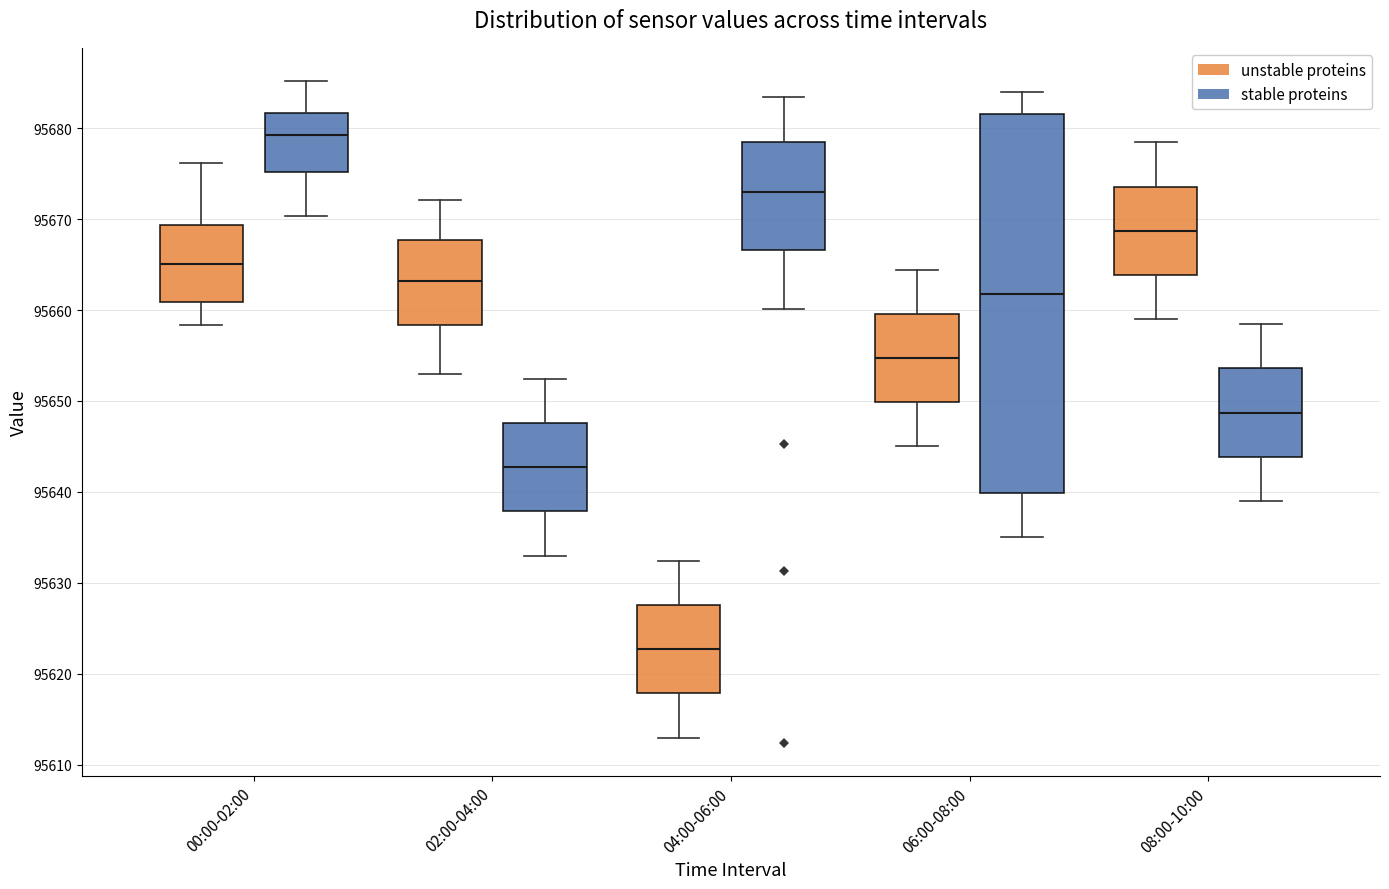

Where is the upper edge of the box for 06:00-08:00 (stable proteins) on the y-axis? The values are not printed on the chart, so give them approximately, as read against the axis.

95682